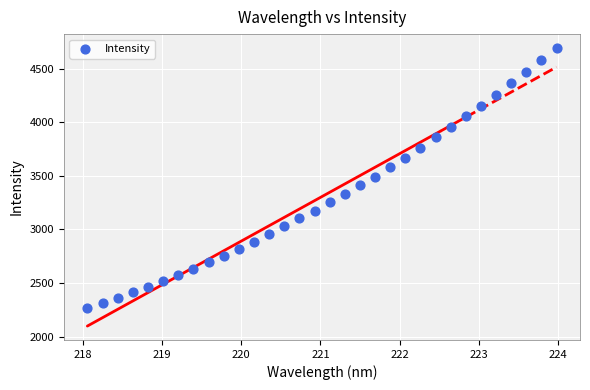

What is the range of Y values (max minus min)?

2427.9